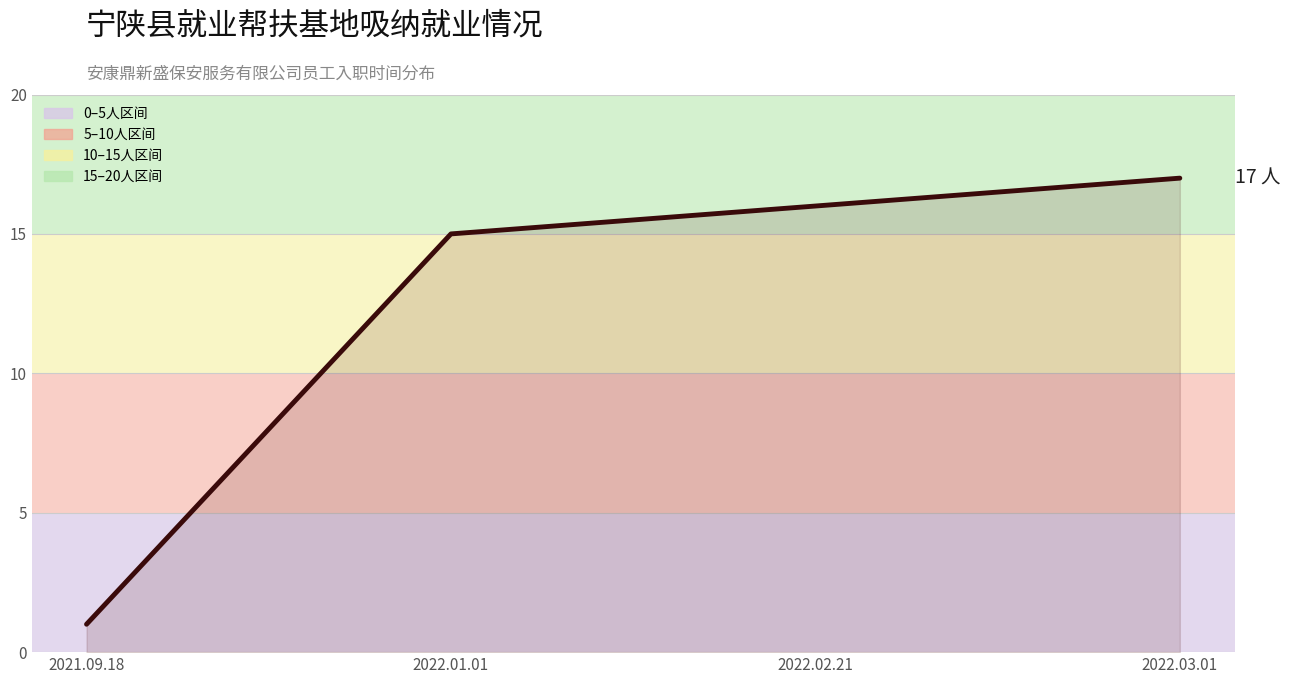

Which category has the lowest value across all series?

2021.09.18